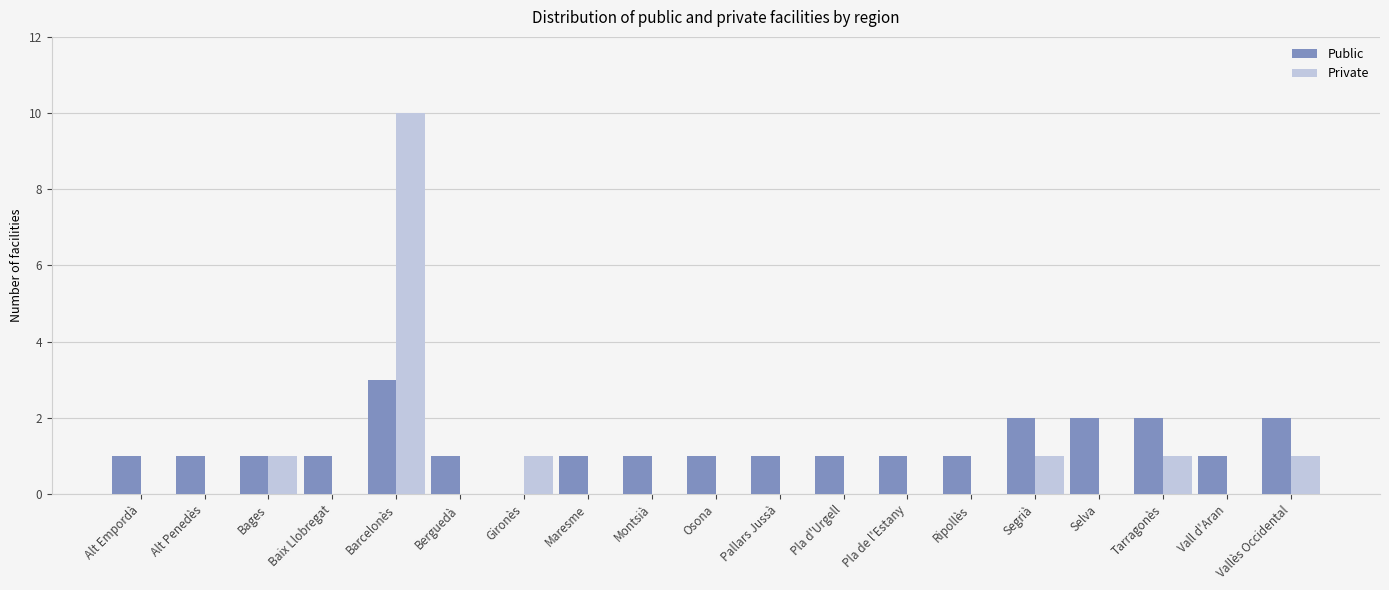

What is the maximum value shown in the chart?

10